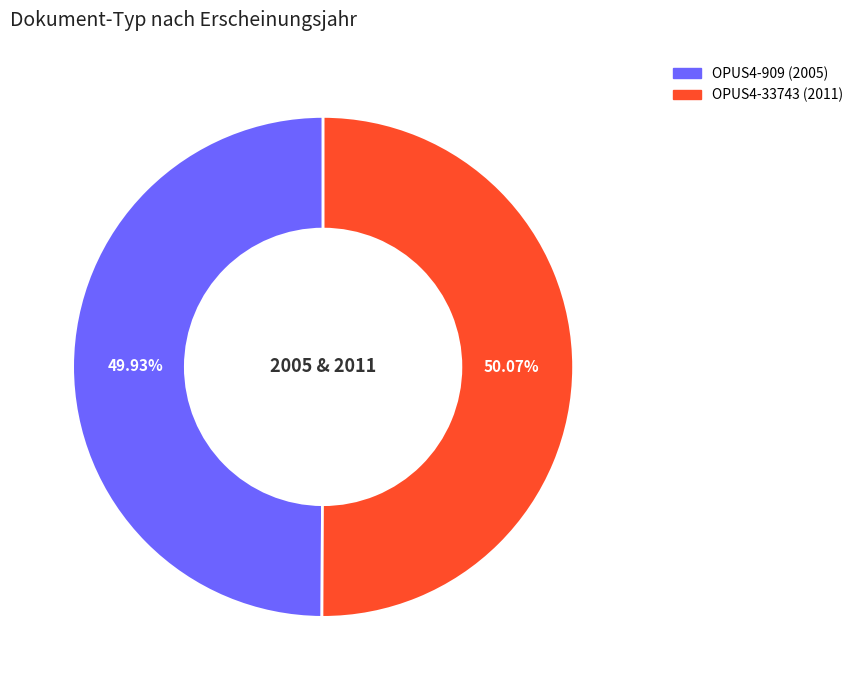

What is the ratio of the value at OPUS4-33743 to the value at OPUS4-909?

1.0